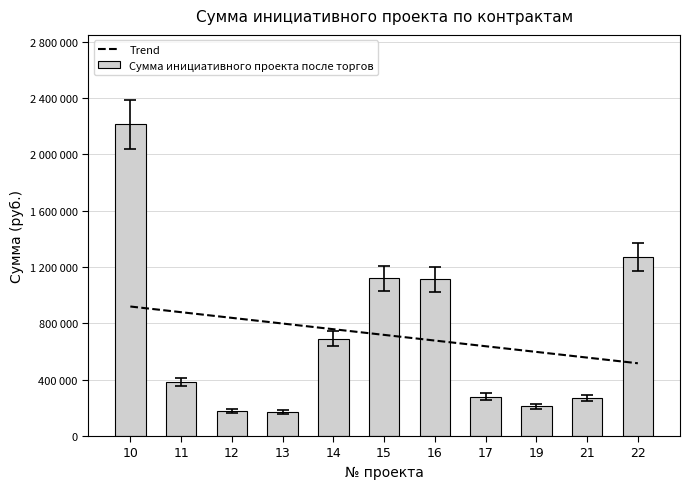

Rank the categories by value from highest to lowest.

10, 22, 15, 16, 14, 11, 17, 21, 19, 12, 13